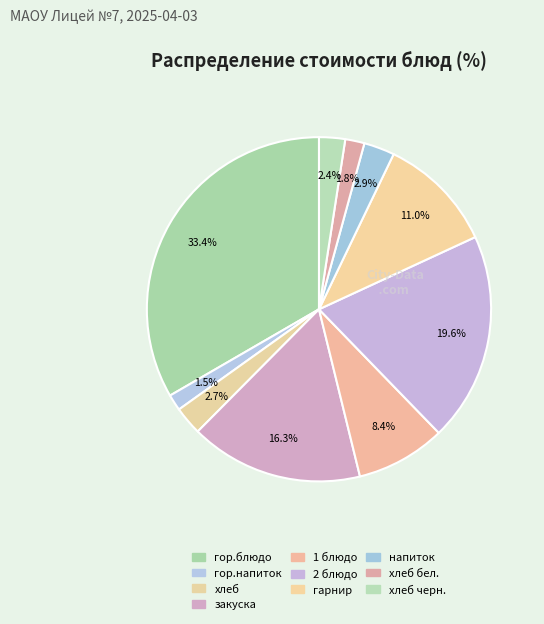

How many slices are in this pie chart?

10